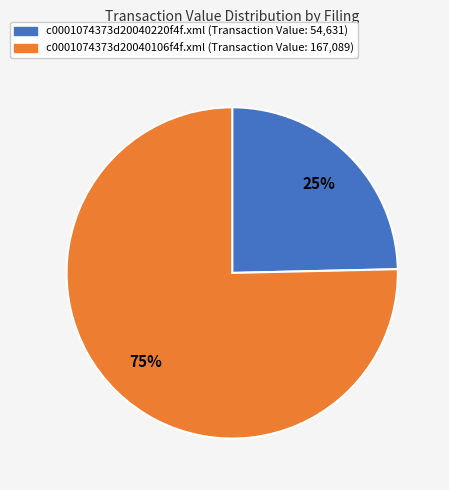

To the nearest percent, what is the average slice percentage?

50%